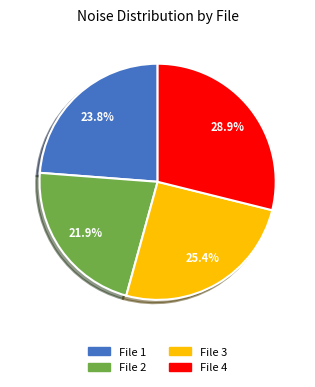

Count the number of slices in the pie.

4